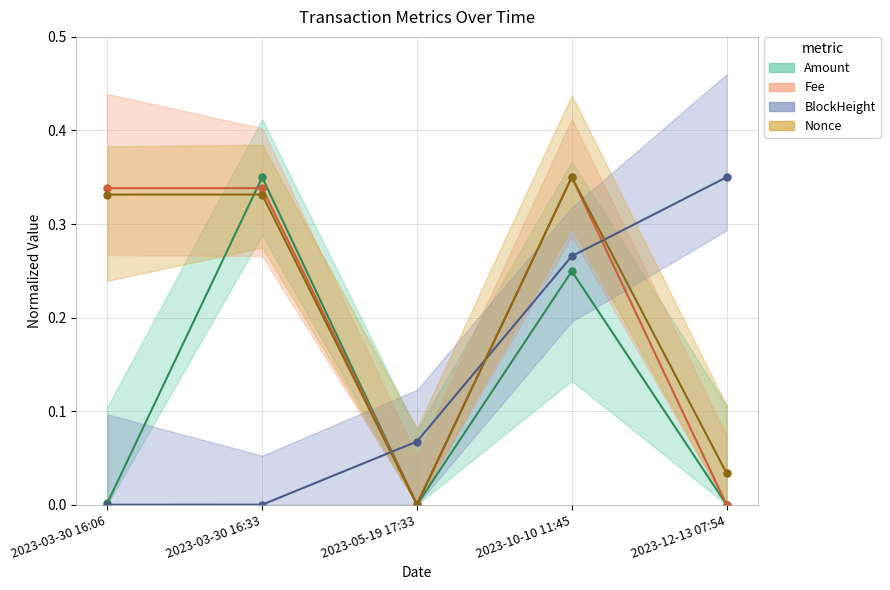

What is the value of the BlockHeight point at the 4th from the left?

0.3